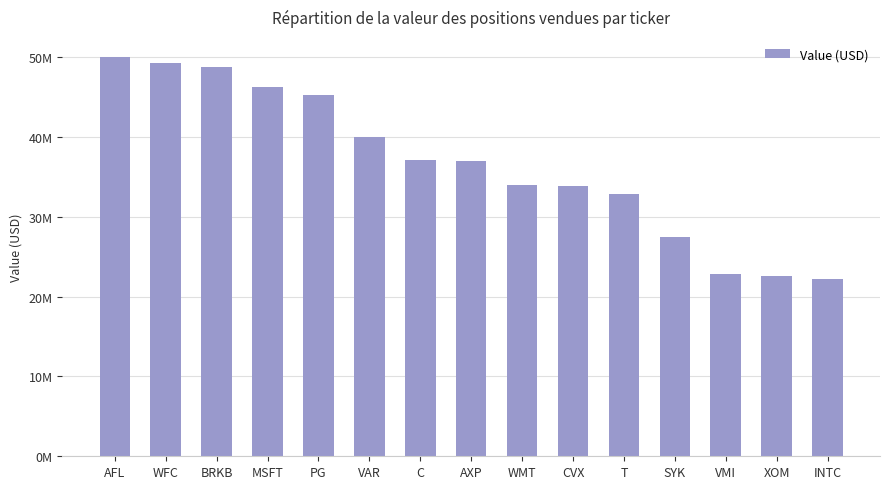

Are the bars horizontal?

No